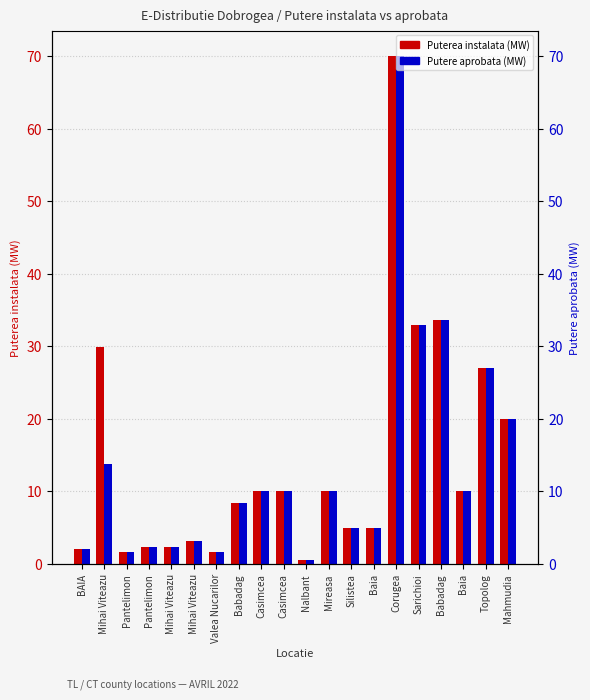

What value does the Puterea instalata (MW) series have at Mihai Viteazu?

3.2